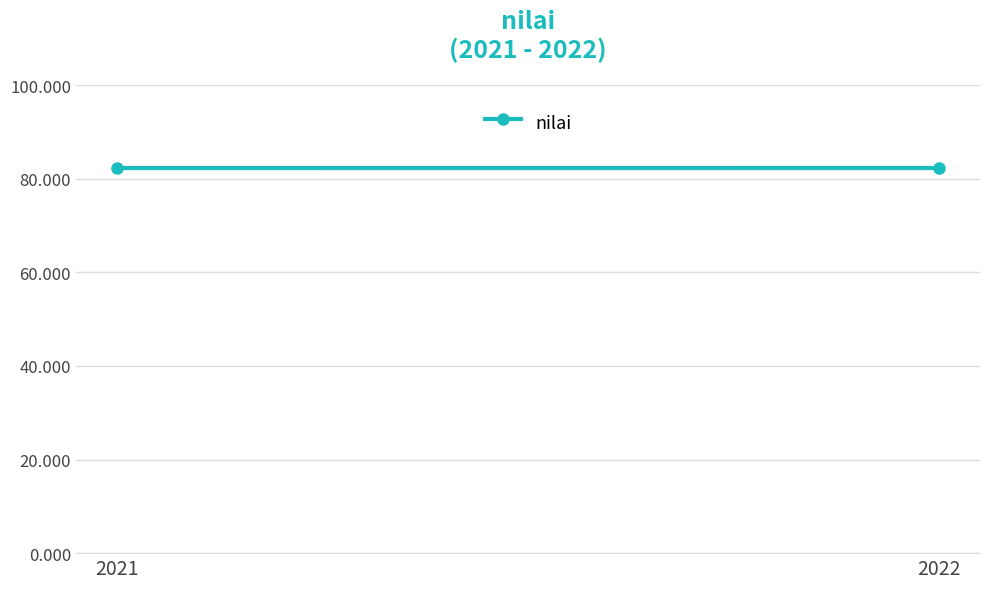

How many lines are shown in the chart?

1